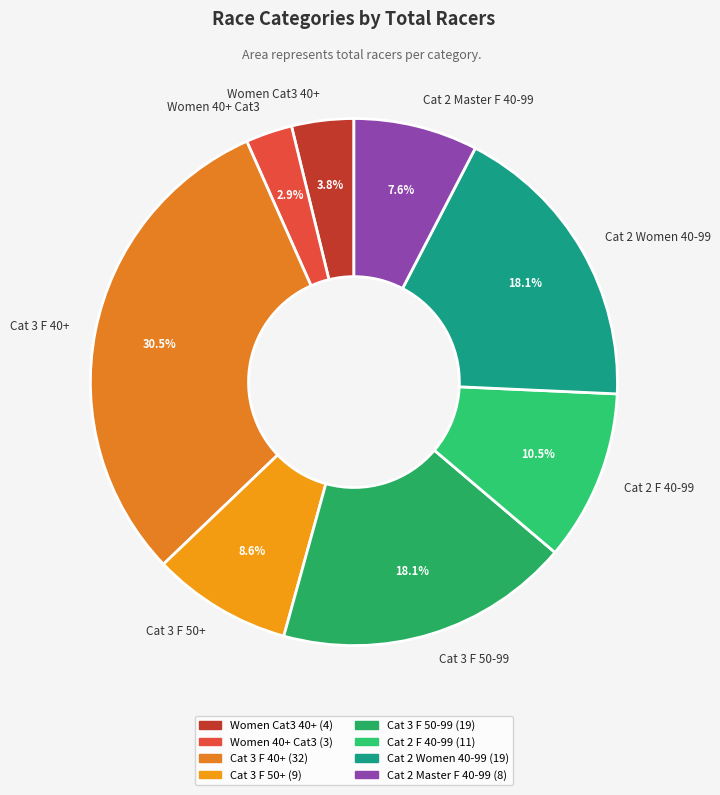

Is there any slice that represents more than half of the pie?

No